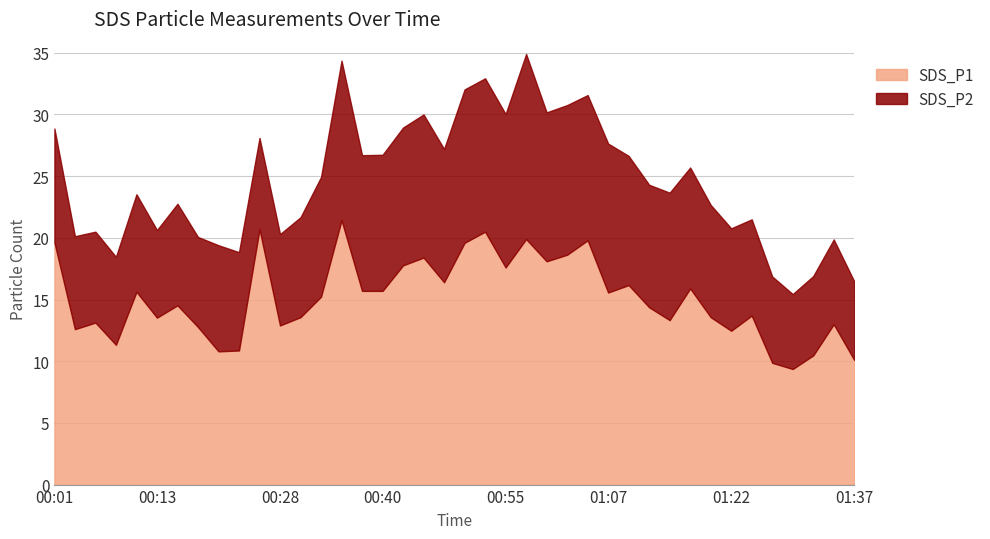

True or false: SDS_P1 and SDS_P2 cross at least once.

False